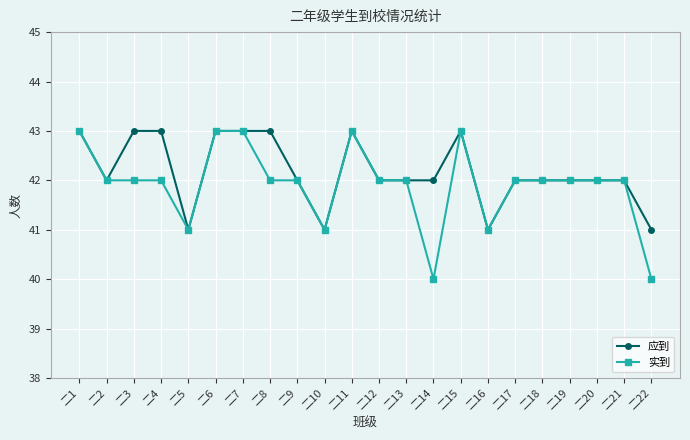

What are all the series names shown in the legend?

应到, 实到